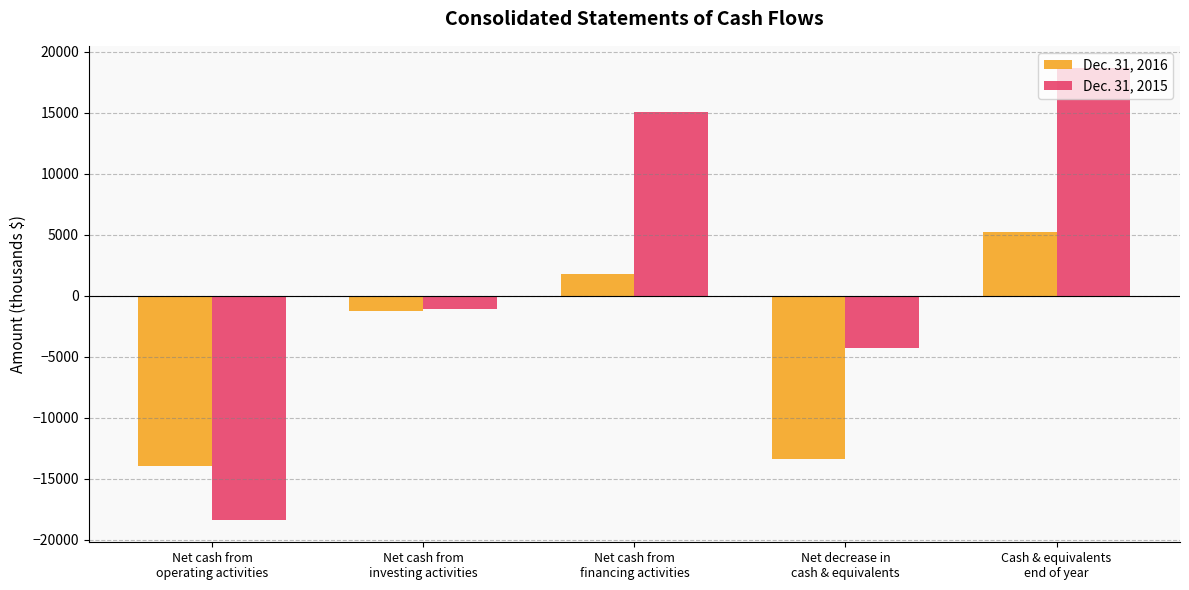

Is it true that Dec. 31, 2015 equals -18365 at Net cash from
operating activities?

True